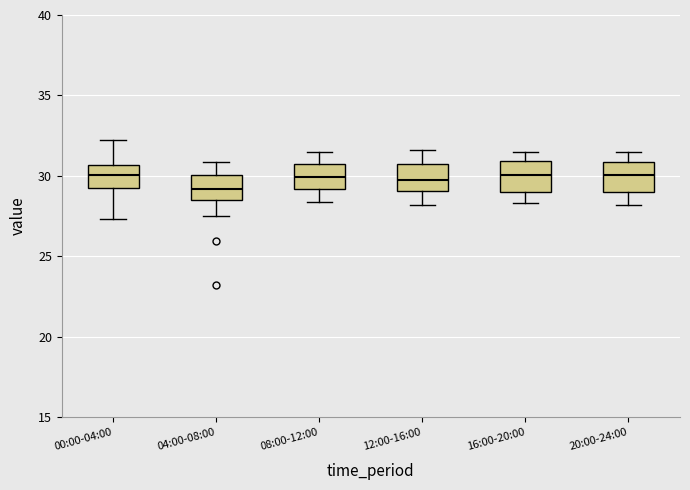

Reading left to right, transcribe this box plot: for each box, give where its median line is, the range the box spans, and where its two whiskers end, as read against the y-axis. The values are not printed on the chart, so give them approximately, as read against the axis.

00:00-04:00: median 30.0, box 29.5 to 30.5, whiskers 27.5 to 32.5
04:00-08:00: median 29.0, box 28.5 to 30.0, whiskers 27.5 to 31.0
08:00-12:00: median 30.0, box 29.0 to 30.5, whiskers 28.5 to 31.5
12:00-16:00: median 30.0, box 29.0 to 30.5, whiskers 28.0 to 31.5
16:00-20:00: median 30.0, box 29.0 to 31.0, whiskers 28.5 to 31.5
20:00-24:00: median 30.0, box 29.0 to 31.0, whiskers 28.0 to 31.5